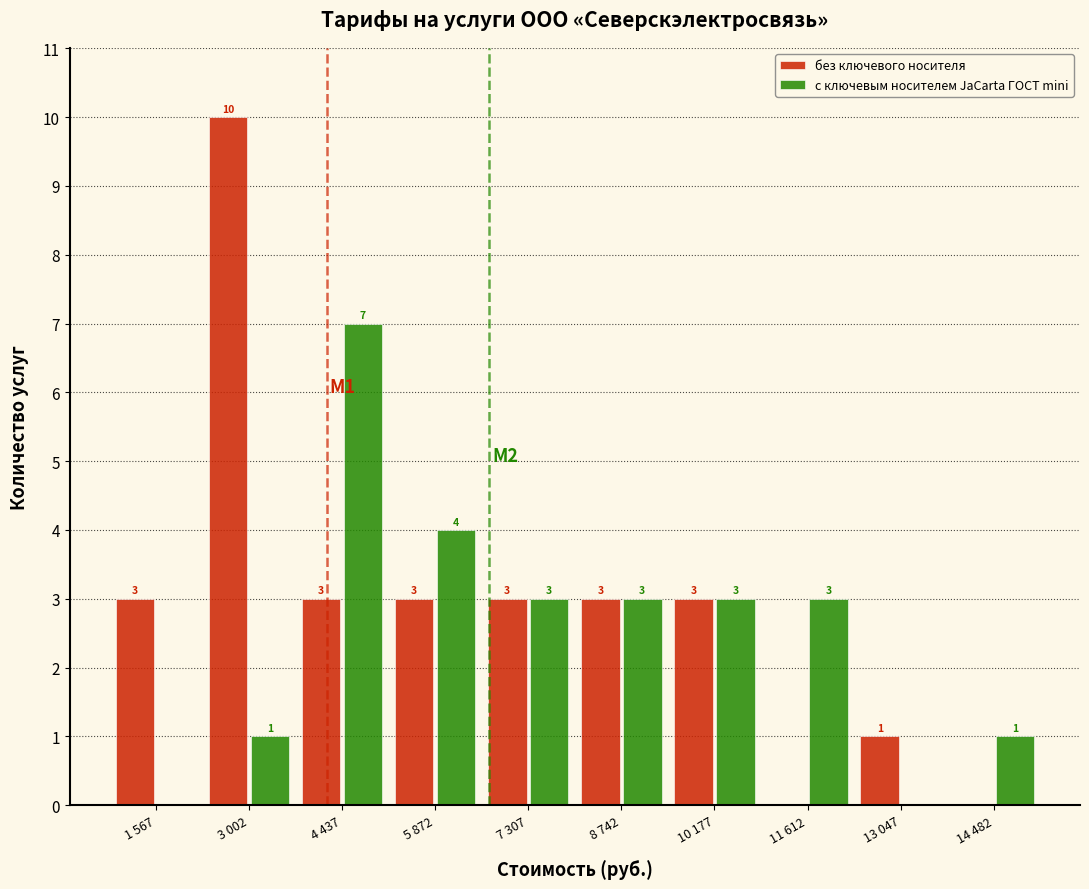

Reading left to right, list all the values displayed in this chart.

без ключевого носителя: 1 567=3	3 002=10	4 437=3	5 872=3	7 307=3	8 742=3	10 177=3	11 612=0	13 047=1	14 482=0
с ключевым носителем JaCarta ГОСТ mini: 1 567=0	3 002=1	4 437=7	5 872=4	7 307=3	8 742=3	10 177=3	11 612=3	13 047=0	14 482=1